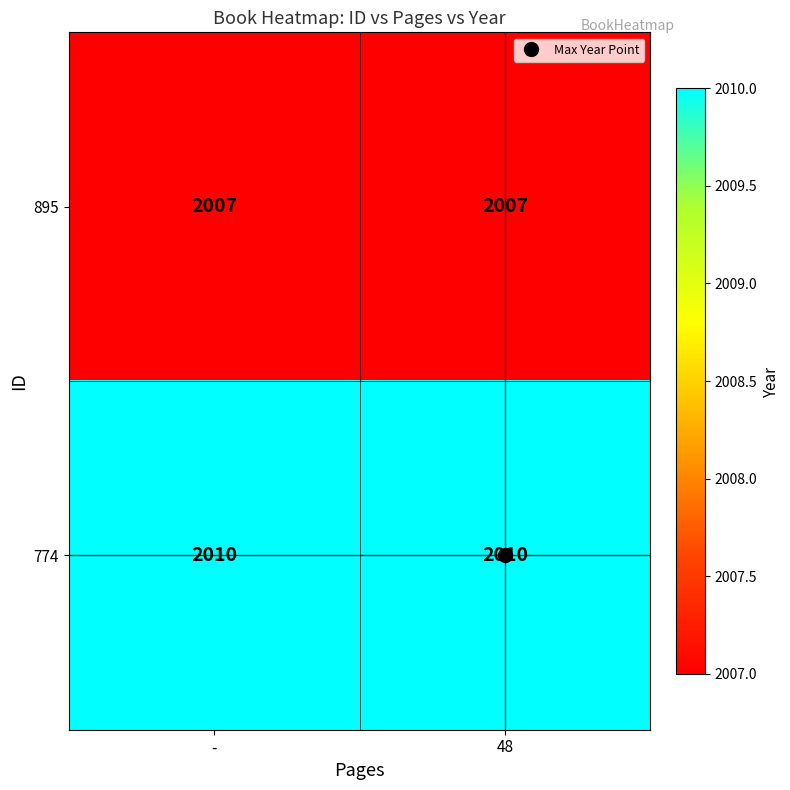

What is the maximum value shown in the chart?

2010